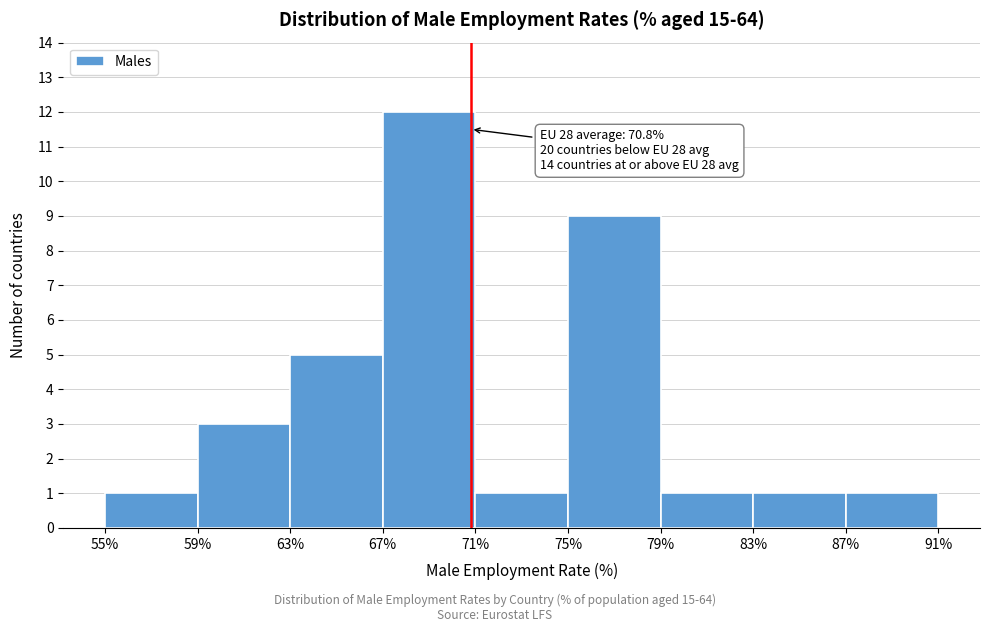

Which range on the x-axis has the tallest bar?

67% to 71%